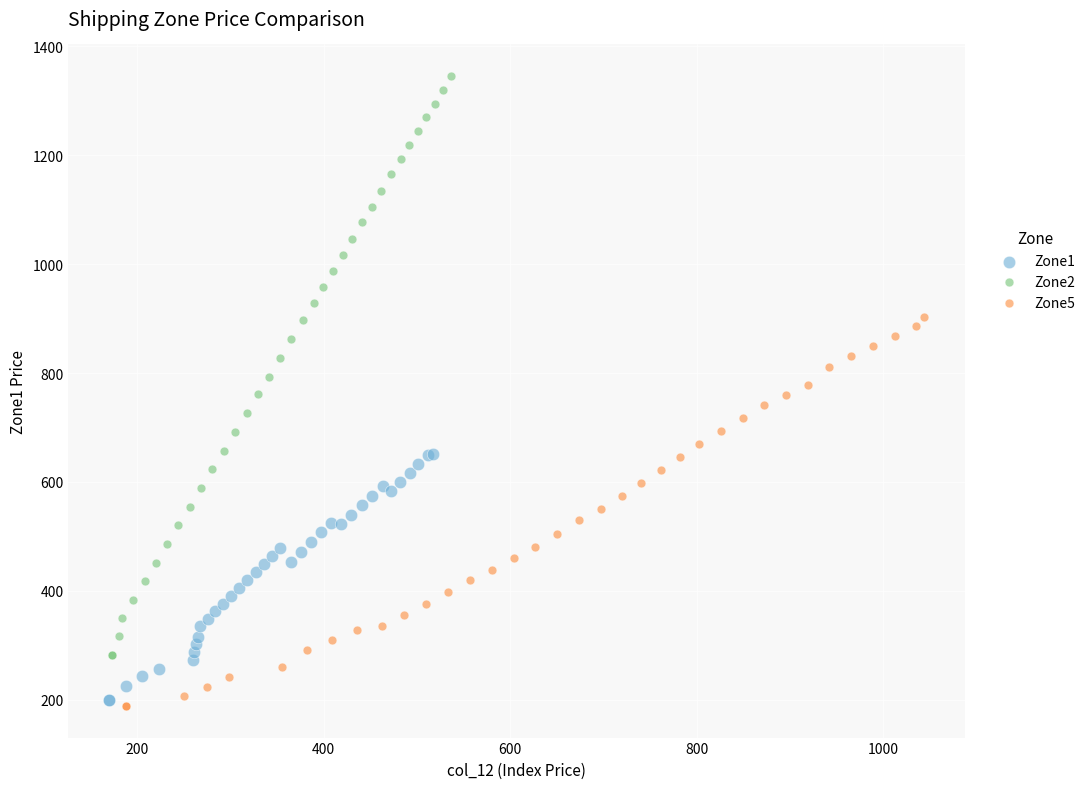

Which series contains the highest Y value?

Zone2